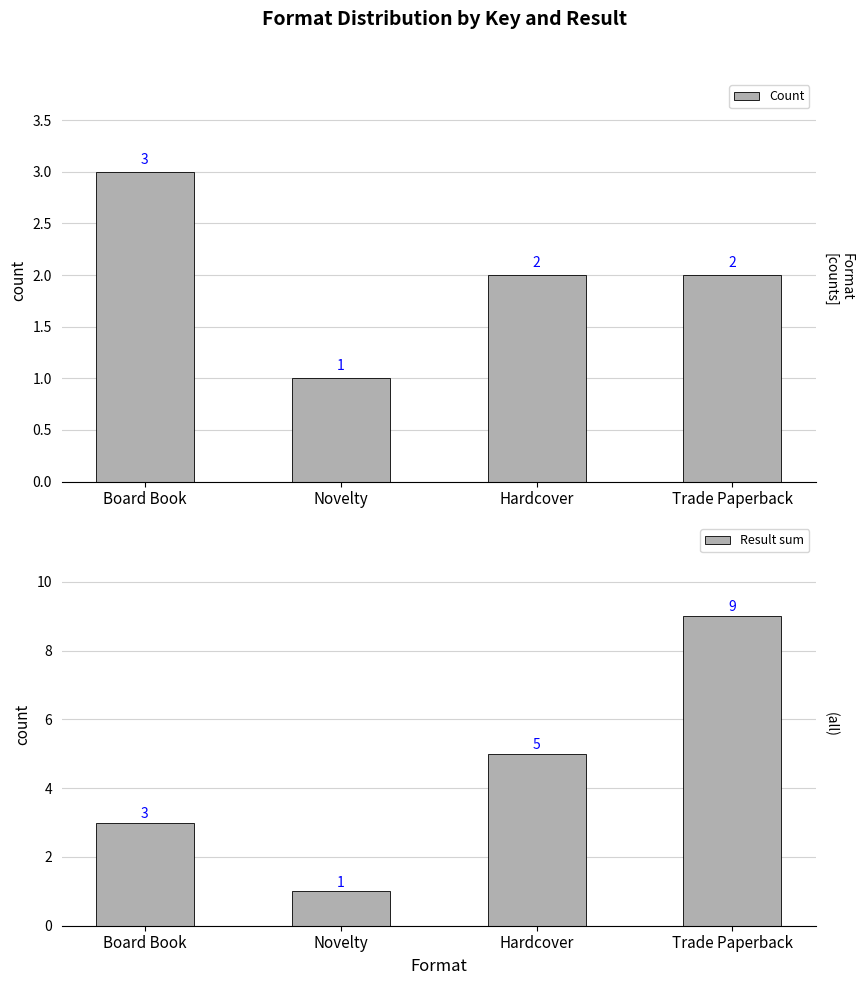

Which category has the highest value across all series?

Trade Paperback